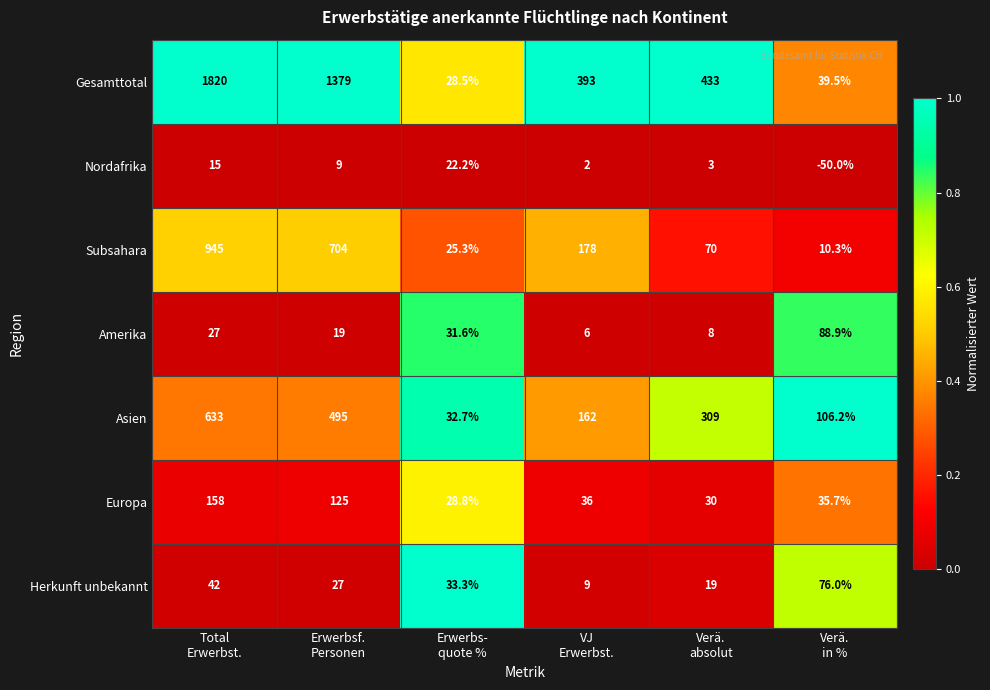

Which series has the largest total across all categories?

Gesamttotal